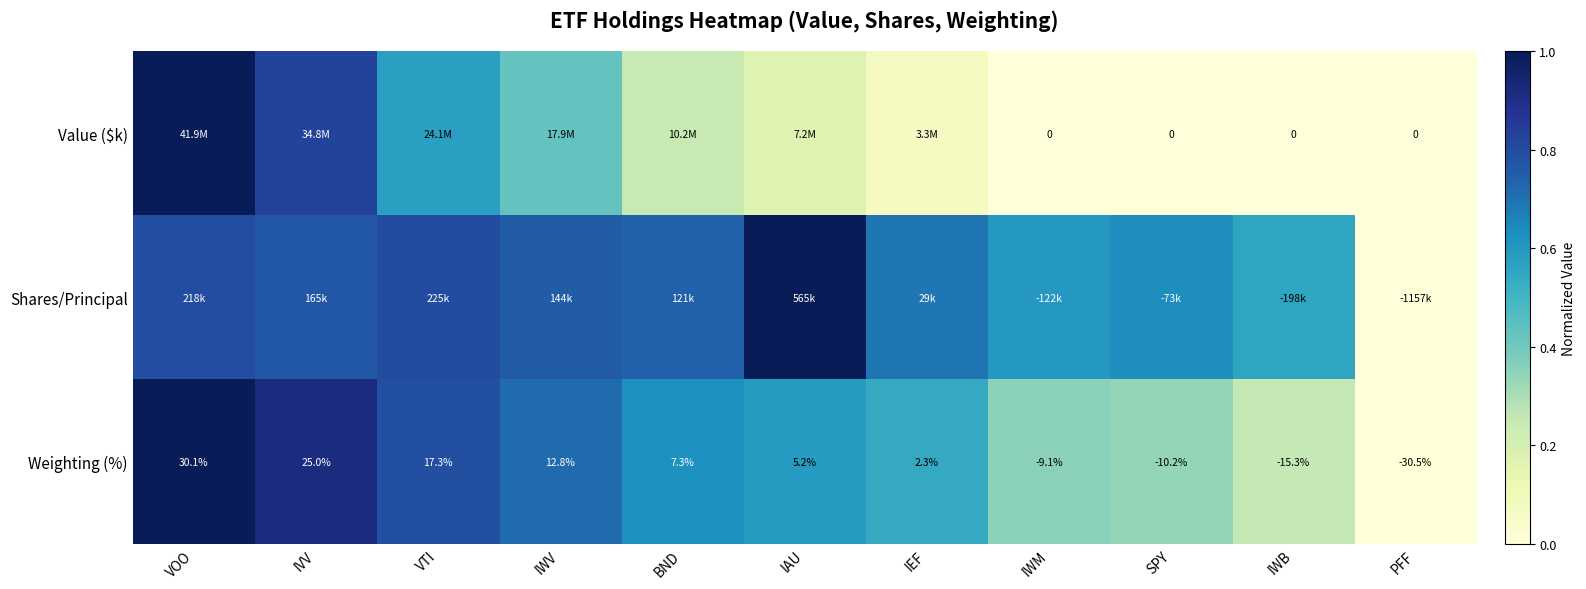

Rank the categories by Weighting (%) value from lowest to highest.

PFF, IWB, SPY, IWM, IEF, IAU, BND, IWV, VTI, IVV, VOO